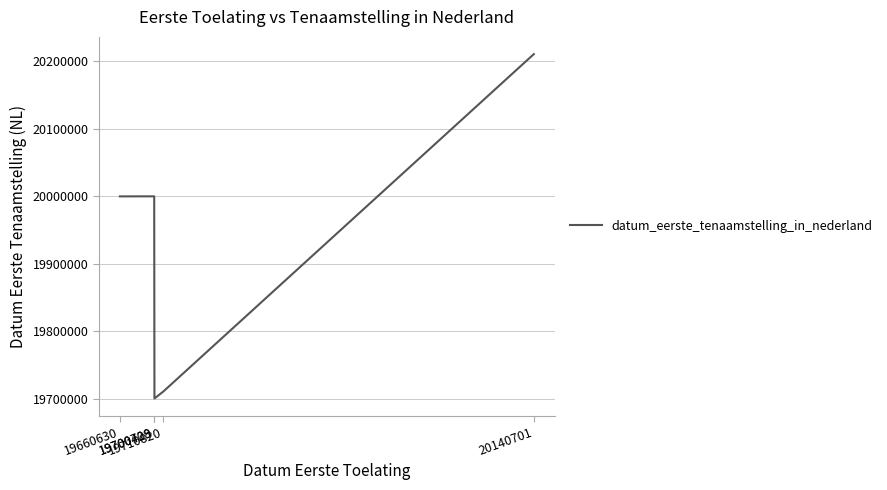

Which category has the highest value across all series?

20140701